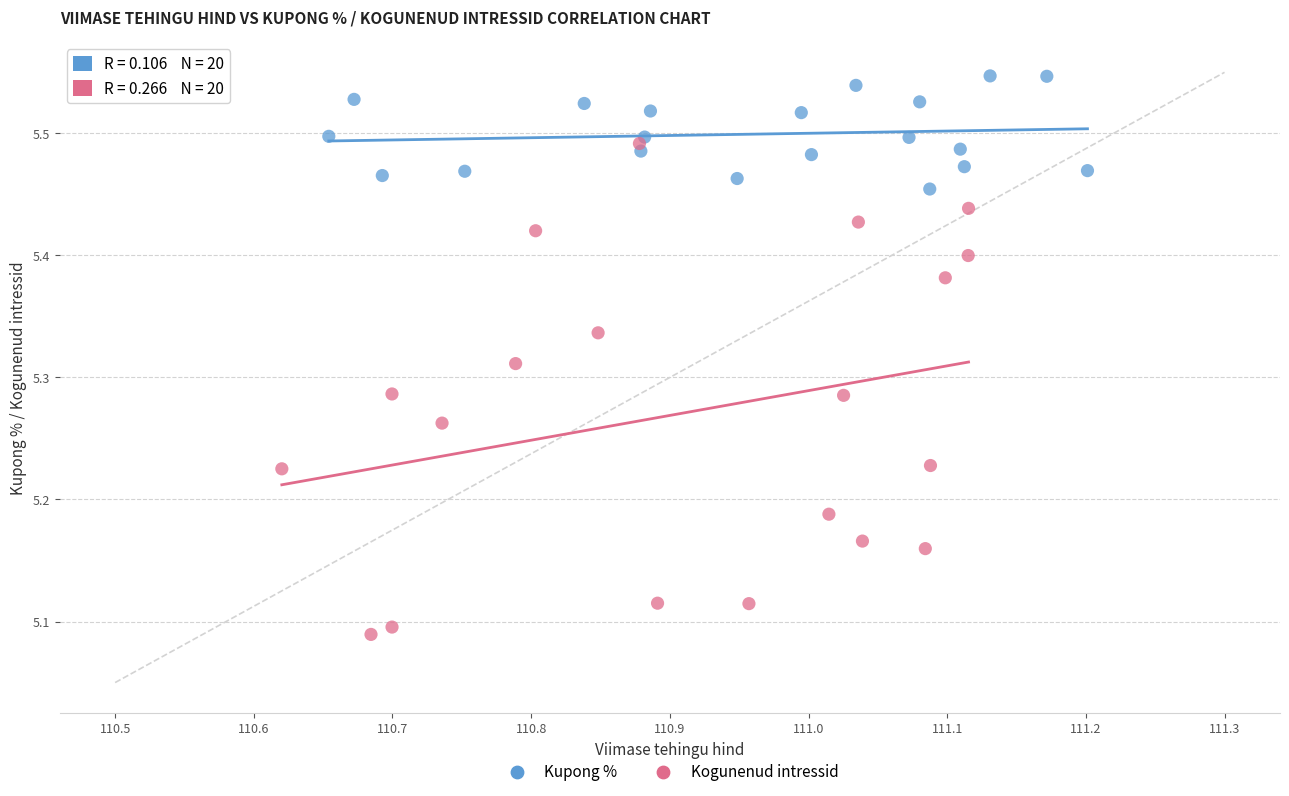

What are all the series names shown in the legend?

Kupong %, Kogunenud intressid